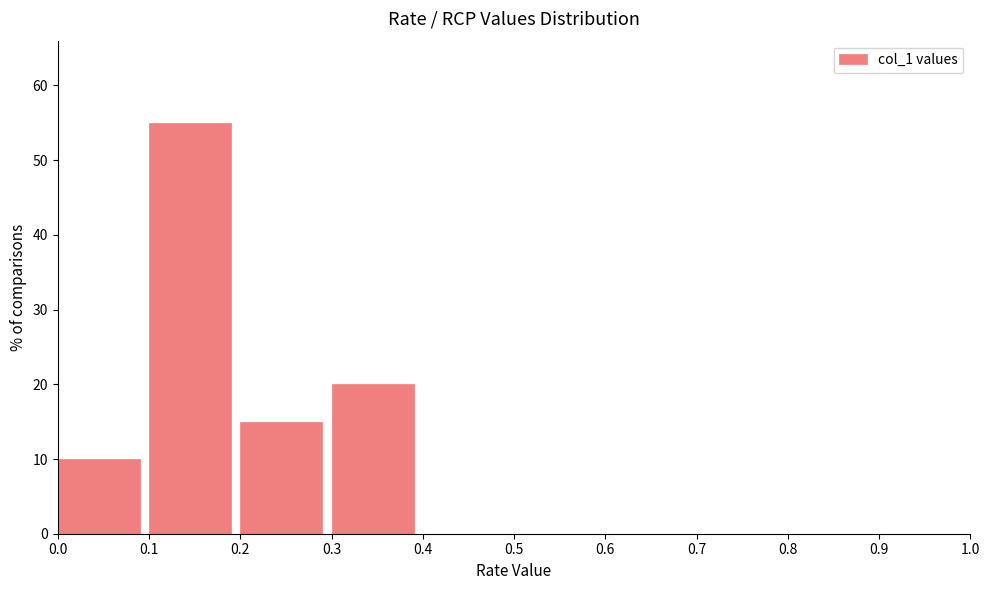

Reading left to right, list every bar in this chart as the range it spans on the x-axis followed by its height. The values are not printed on the chart, so give them approximately, as read against the axis.

0.0 to 0.1: 10
0.1 to 0.2: 55
0.2 to 0.3: 15
0.3 to 0.4: 20
0.4 to 0.5: 0
0.5 to 0.6: 0
0.6 to 0.7: 0
0.7 to 0.8: 0
0.8 to 0.9: 0
0.9 to 1.0: 0